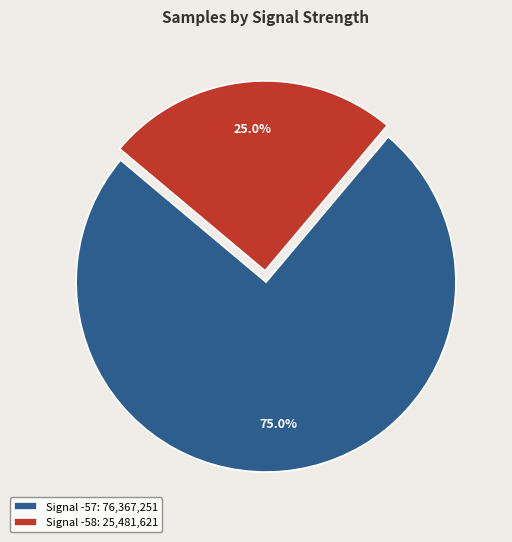

Which category has the smallest portion of the pie?

Signal -58: 25,481,621